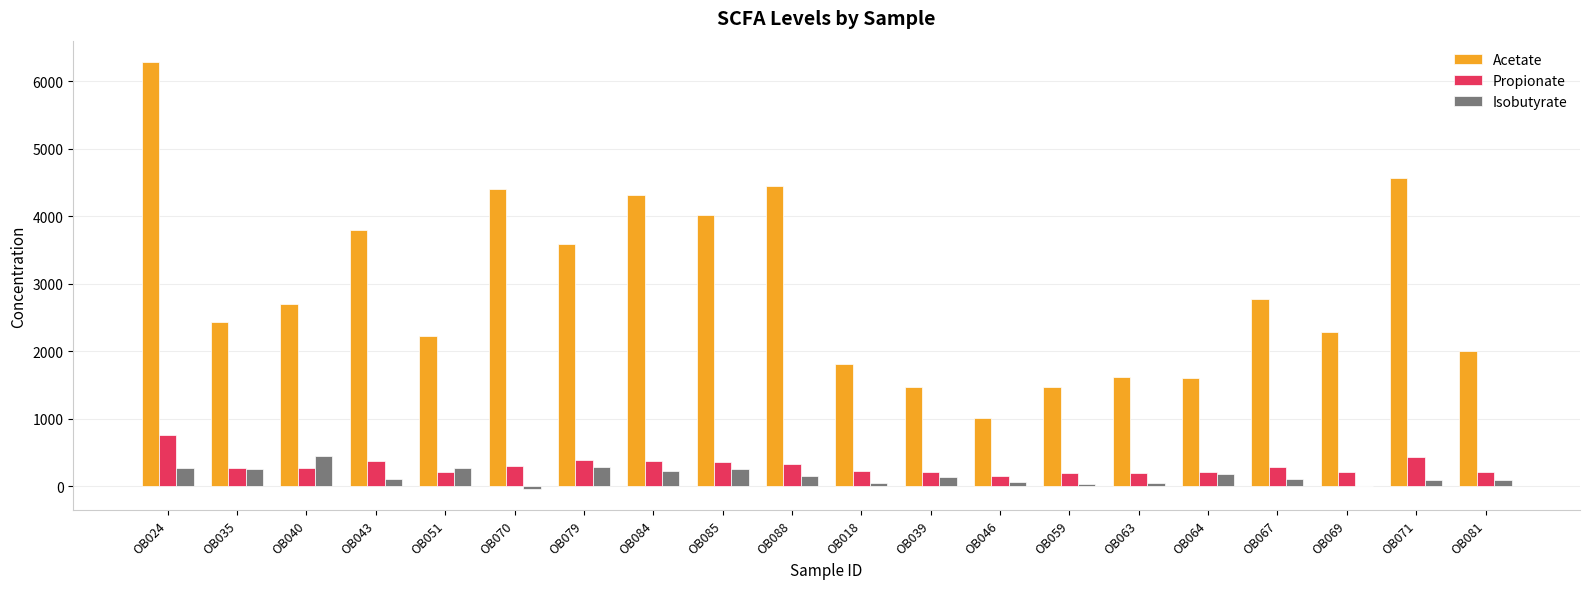

The value of Acetate at OB081 is 1087.1. True or false?

False